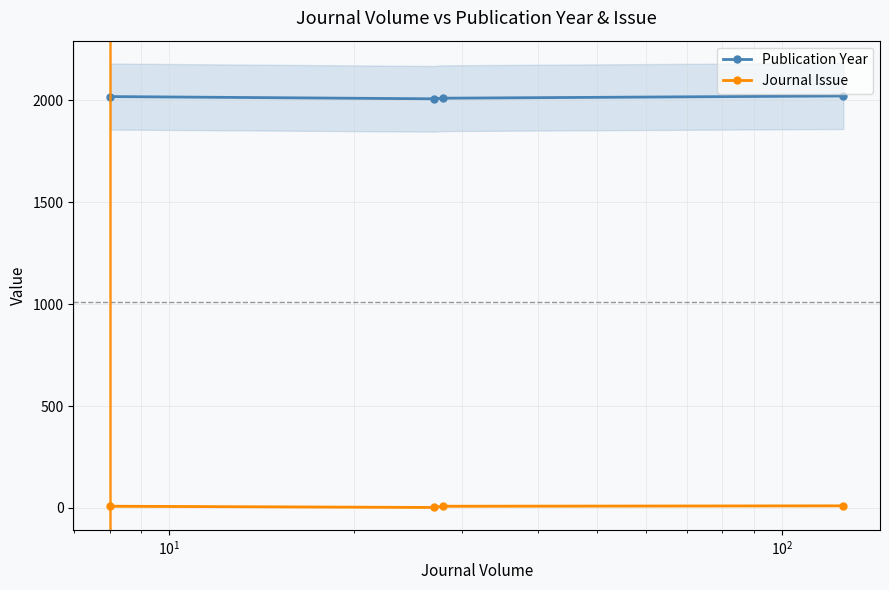

Reading right to left, list all the values displayed in this chart.

Publication Year: 2022	2011	2008	2019
Journal Issue: 10	8	2	8